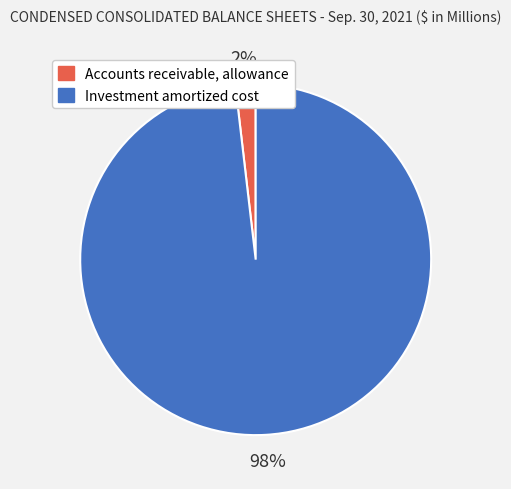

What is the largest slice in the pie chart?

Investment amortized cost